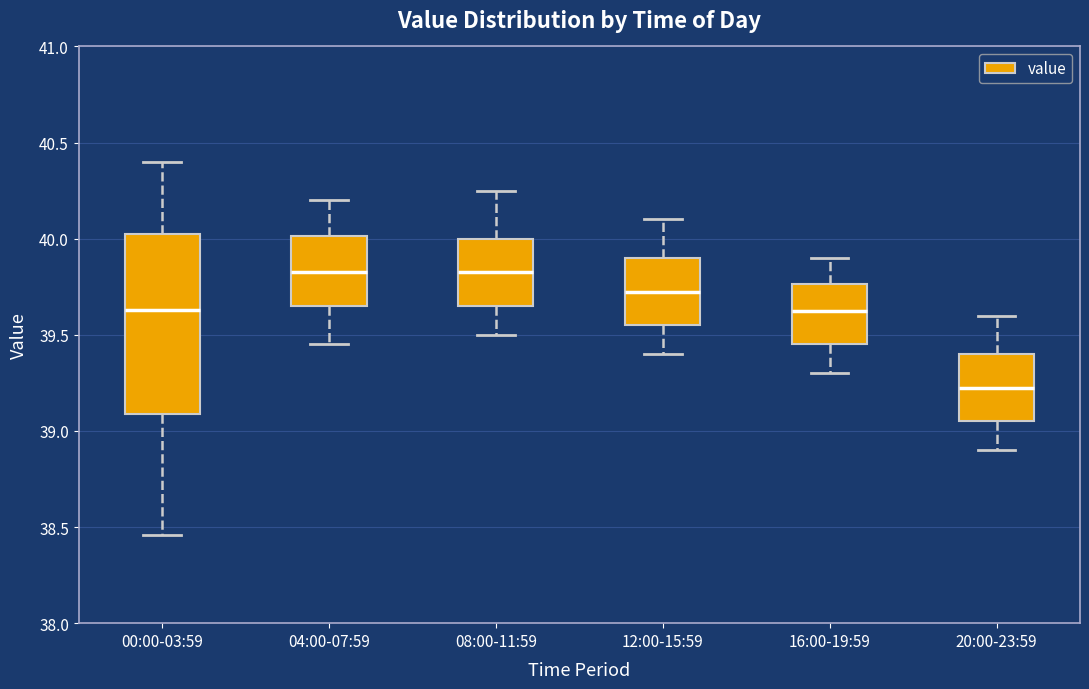

Comparing the boxes themselves (not the whiskers), which one is the tallest?

00:00-03:59